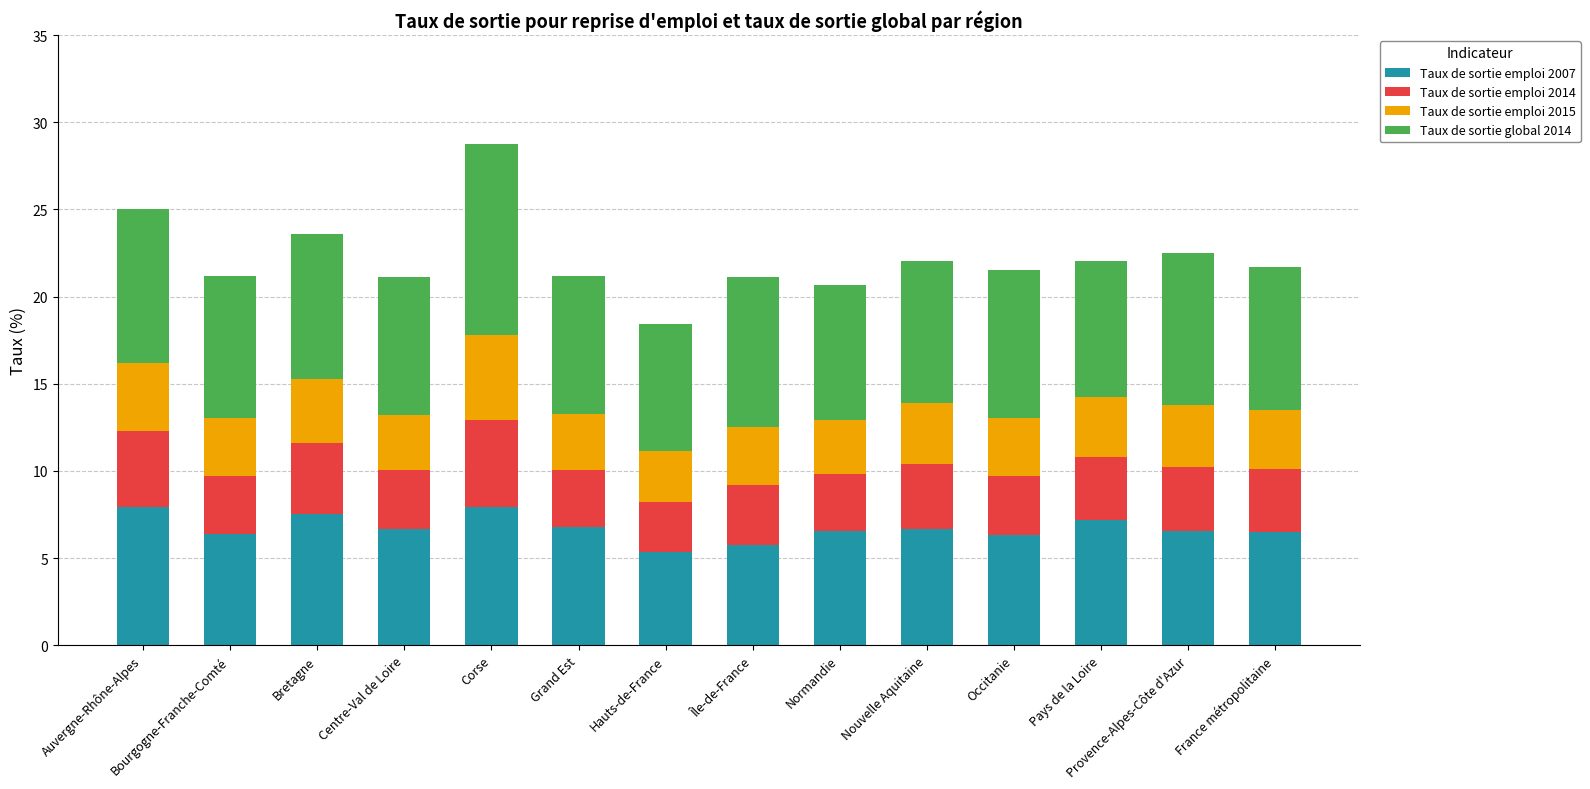

What is the difference between the maximum and minimum values in the Taux de sortie emploi 2007 series?

2.6